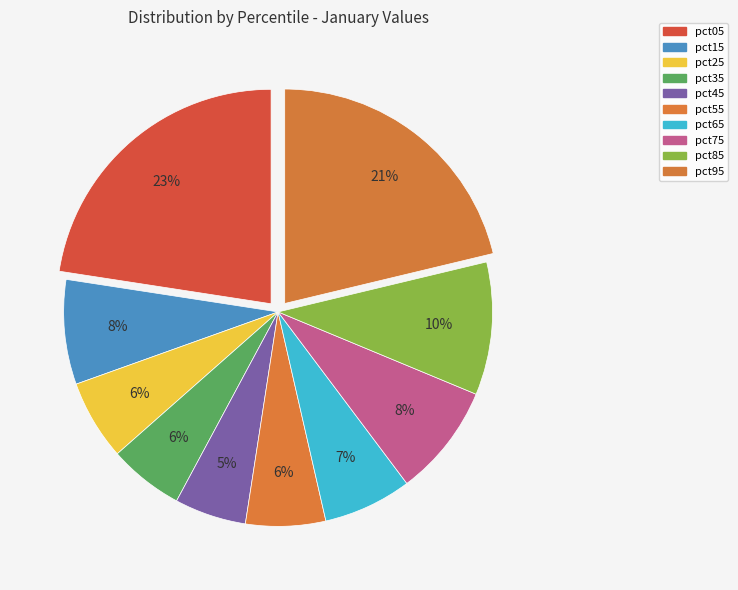

To the nearest percent, what is the difference between the pct75 and pct55 slice percentages?

2%